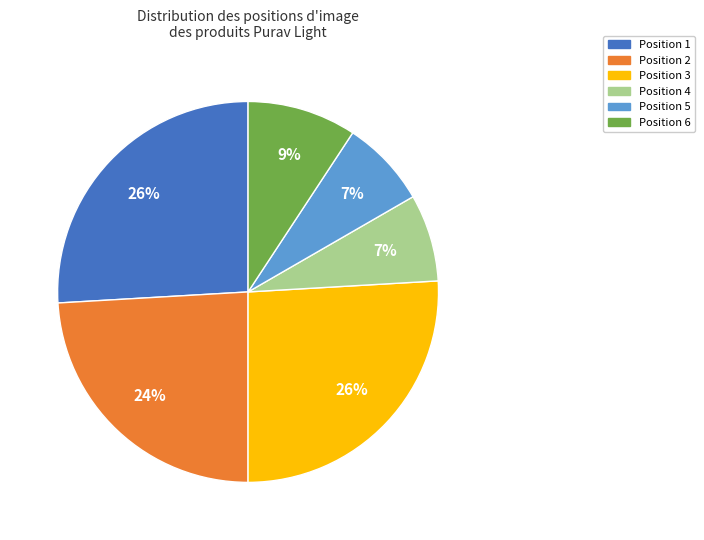

Count the number of slices in the pie.

6